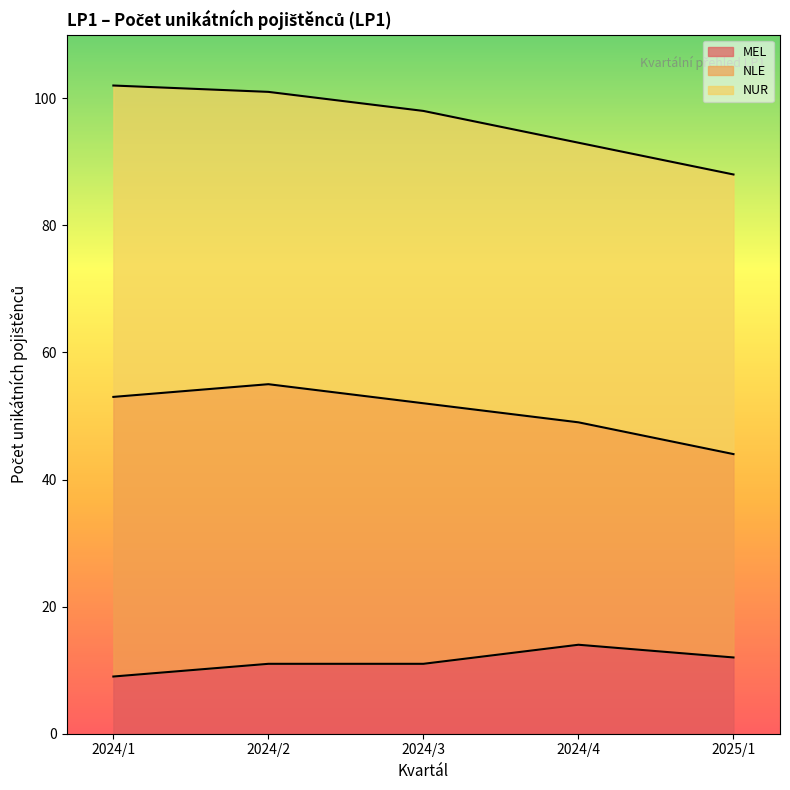

What are all the series names shown in the legend?

MEL, NLE, NUR